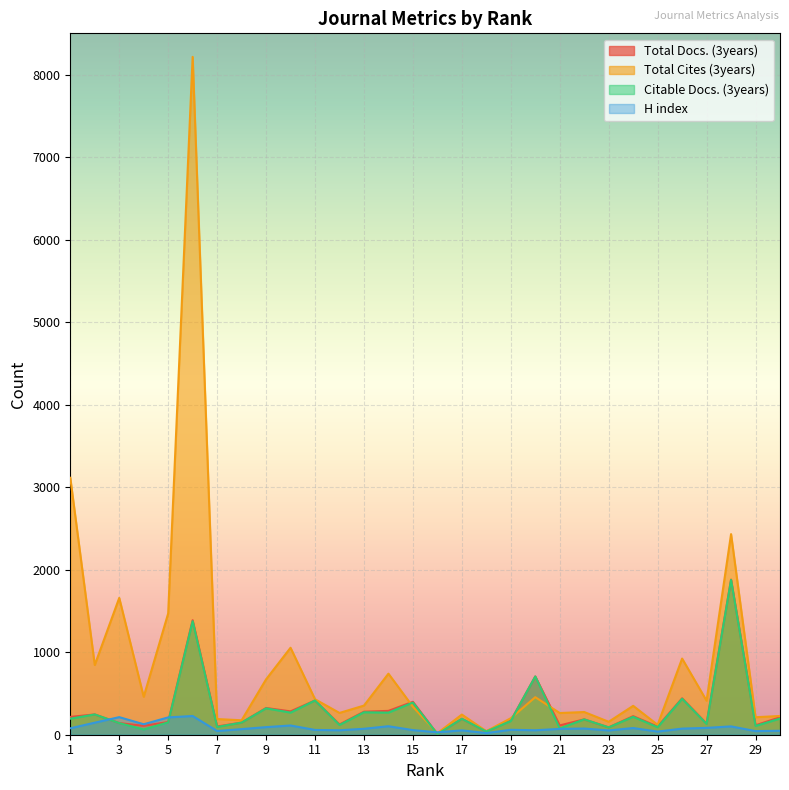

Where does the H index series first go above 72?

1